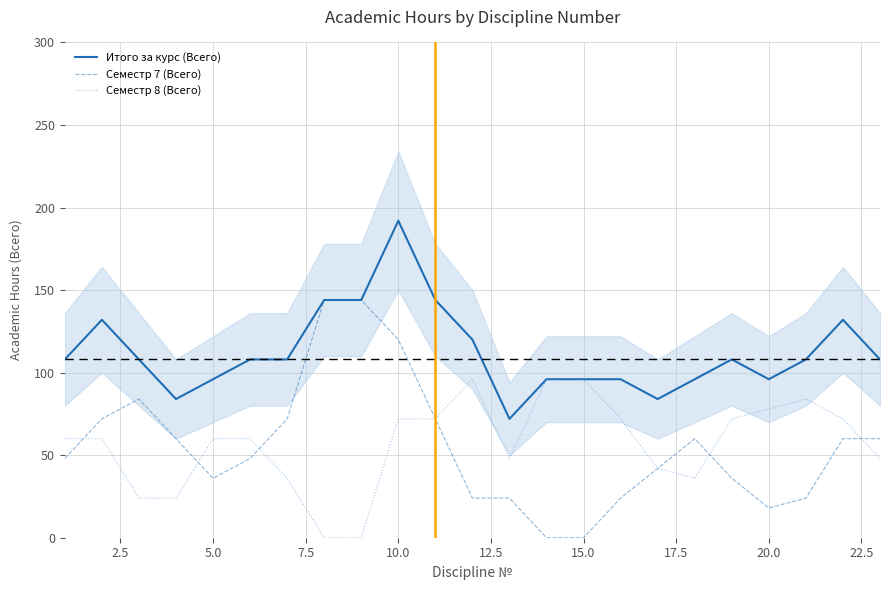

What are all the series names shown in the legend?

Итого за курс (Всего), Семестр 7 (Всего), Семестр 8 (Всего)